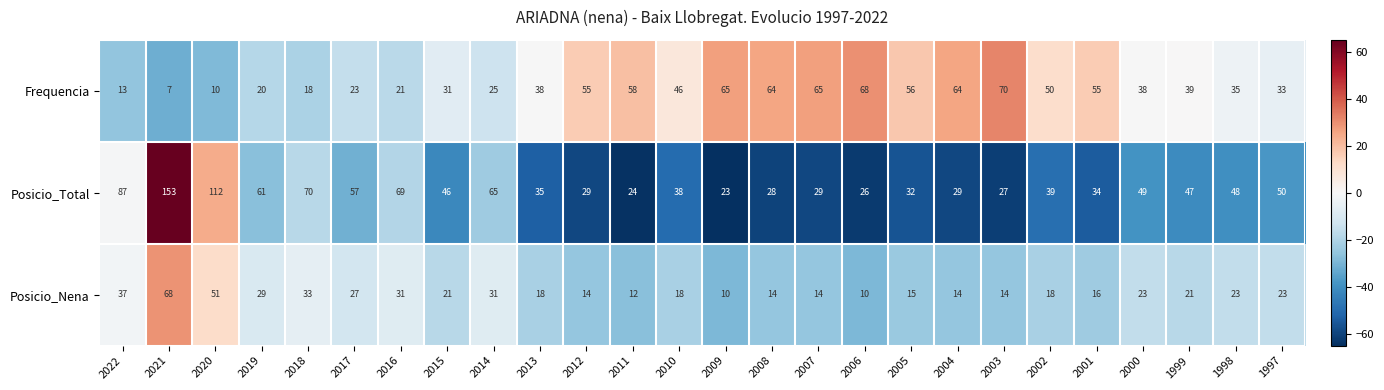

List the series in order of their overall mean, lowest first.

Posicio_Nena, Frequencia, Posicio_Total